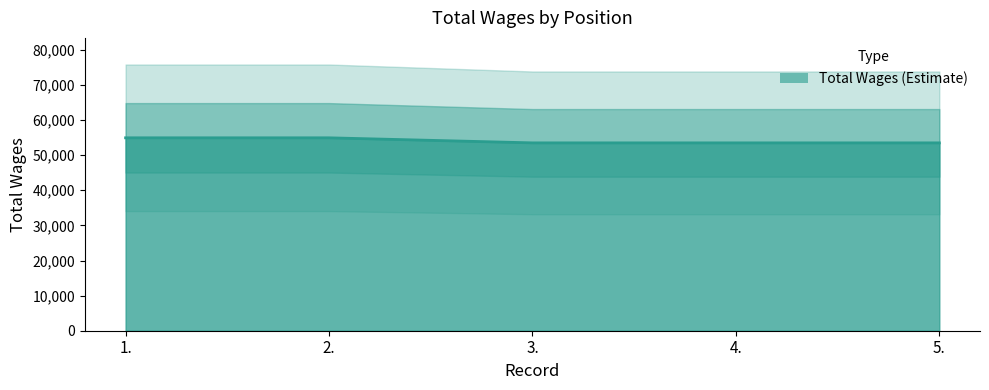

Reading left to right, transcribe all the data shown in this chart.

1.=54948	2.=54948	3.=53508	4.=53508	5.=53508